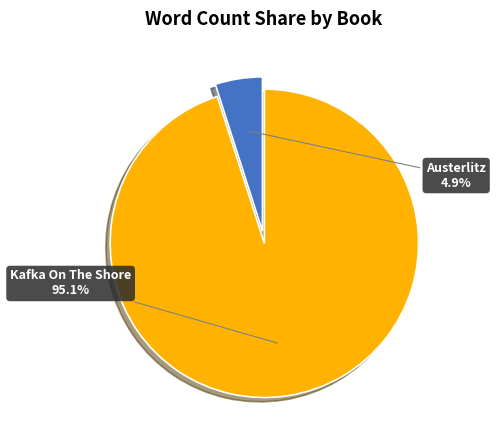

Is there any slice that represents more than half of the pie?

Yes